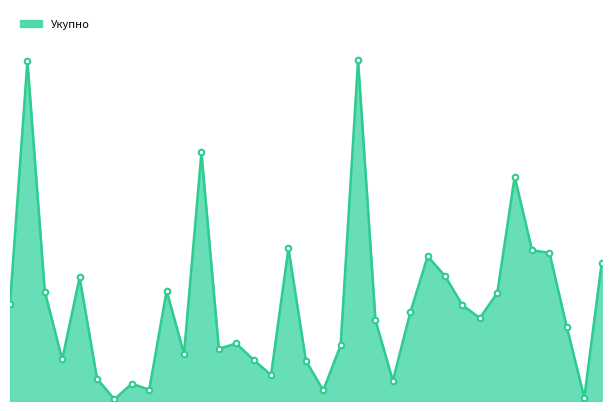

Does the chart display data point markers on the line(s)?

No